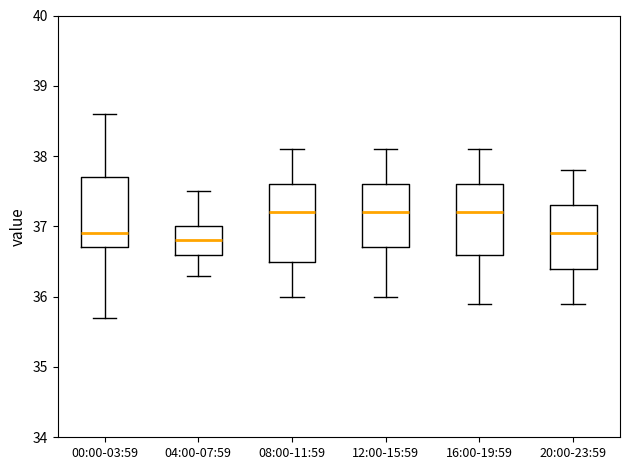

Reading left to right, transcribe this box plot: for each box, give where its median line is, the range the box spans, and where its two whiskers end, as read against the y-axis. The values are not printed on the chart, so give them approximately, as read against the axis.

00:00-03:59: median 36.9, box 36.7 to 37.7, whiskers 35.7 to 38.6
04:00-07:59: median 36.8, box 36.6 to 37.0, whiskers 36.3 to 37.5
08:00-11:59: median 37.2, box 36.5 to 37.6, whiskers 36.0 to 38.1
12:00-15:59: median 37.2, box 36.7 to 37.6, whiskers 36.0 to 38.1
16:00-19:59: median 37.2, box 36.6 to 37.6, whiskers 35.9 to 38.1
20:00-23:59: median 36.9, box 36.4 to 37.3, whiskers 35.9 to 37.8